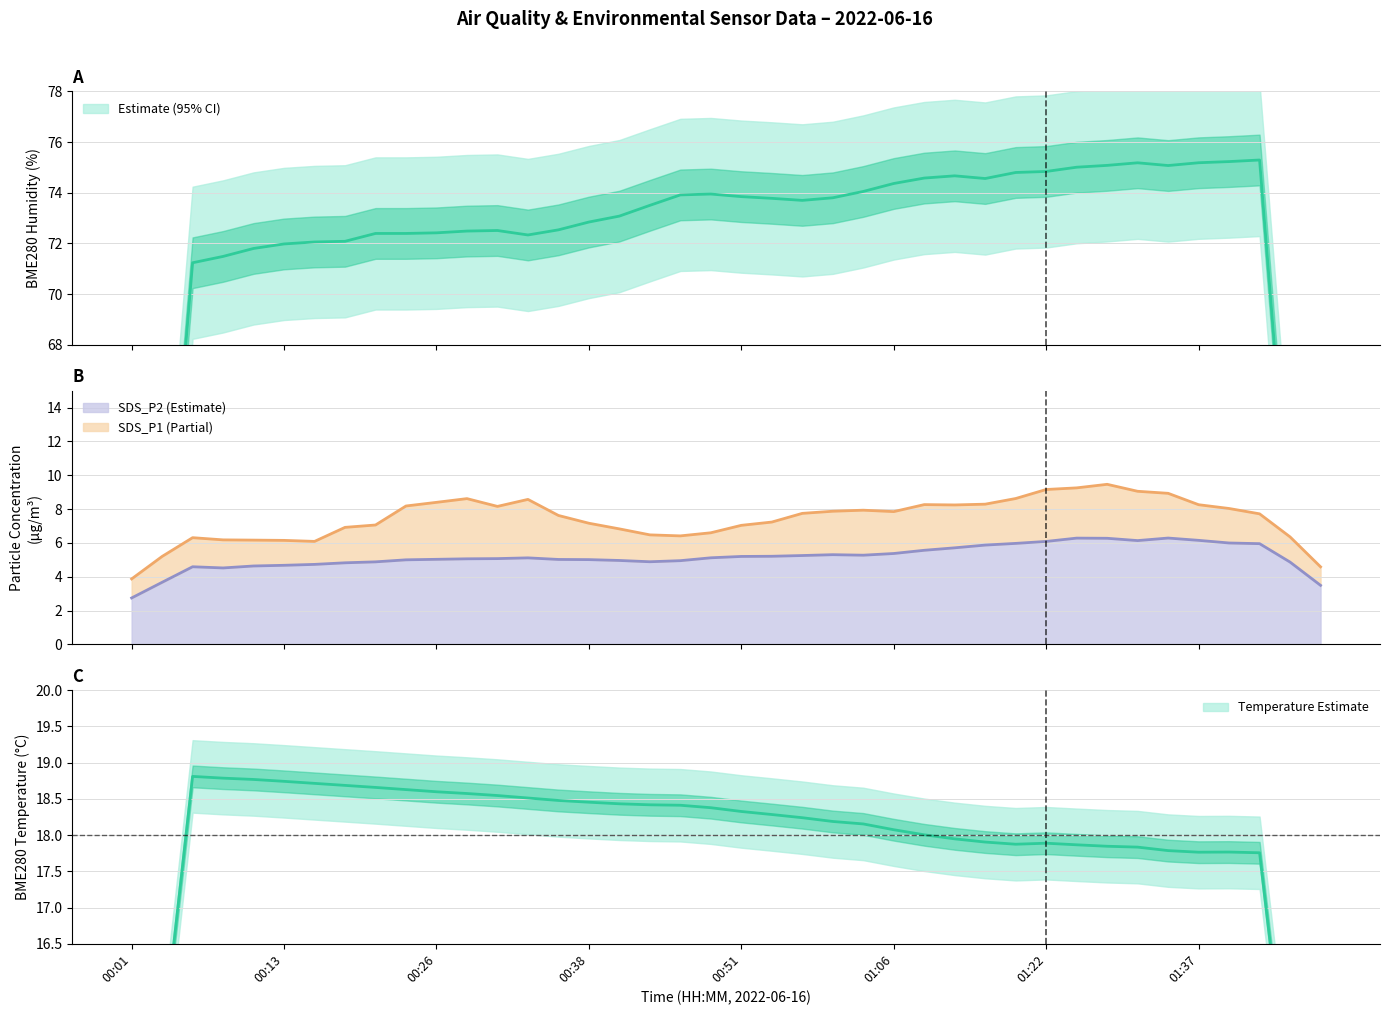

Is the value of SDS_P2 at 01:06 greater than the value of BME280_humidity at 00:53?

No